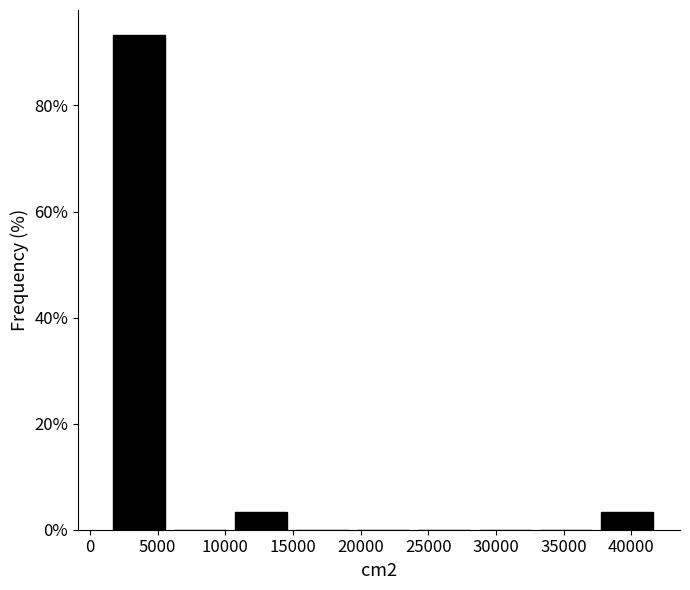

Over which range of the x-axis is the bar tallest?

1500 to 6000